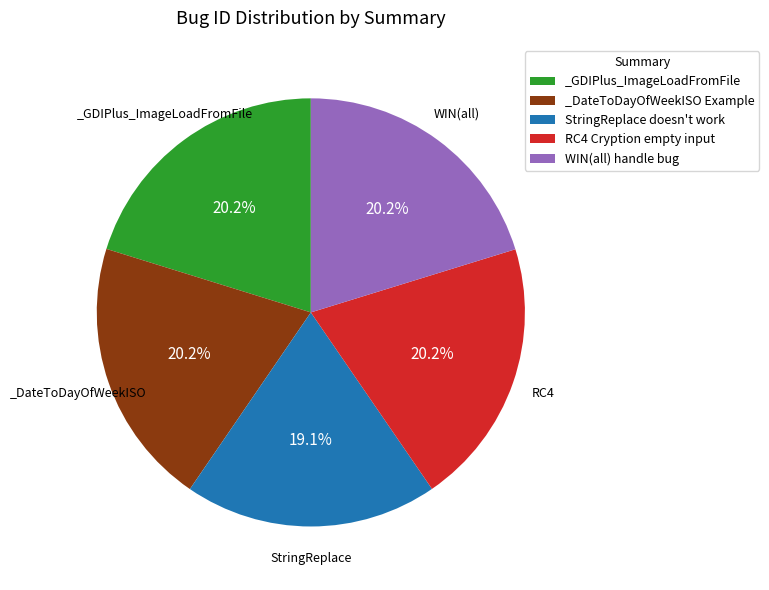

Does _GDIPlus_ImageLoadFromFile account for over 50% of the chart?

No